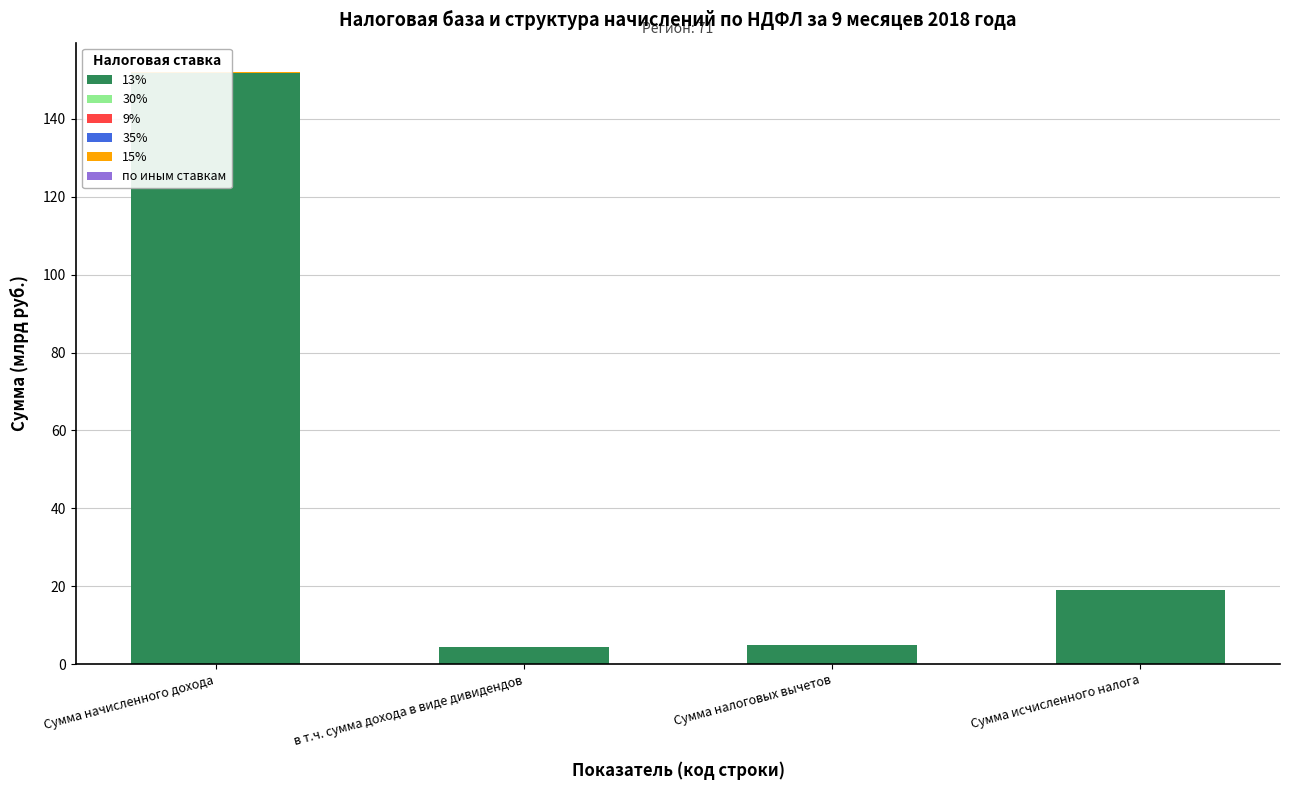

List the series in order of their peak value, lowest first.

9%, 35%, по иным ставкам, 15%, 30%, 13%